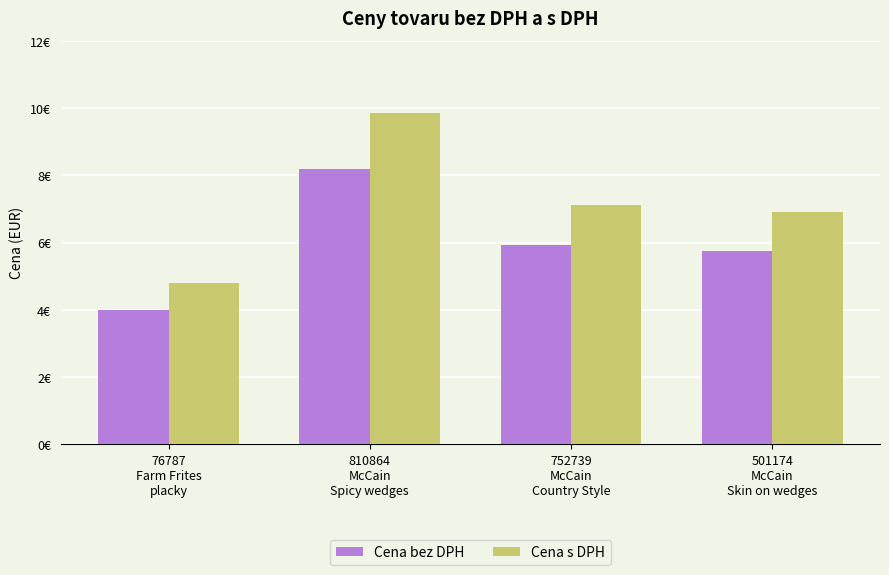

What position from the left is 752739
McCain
Country Style?

3